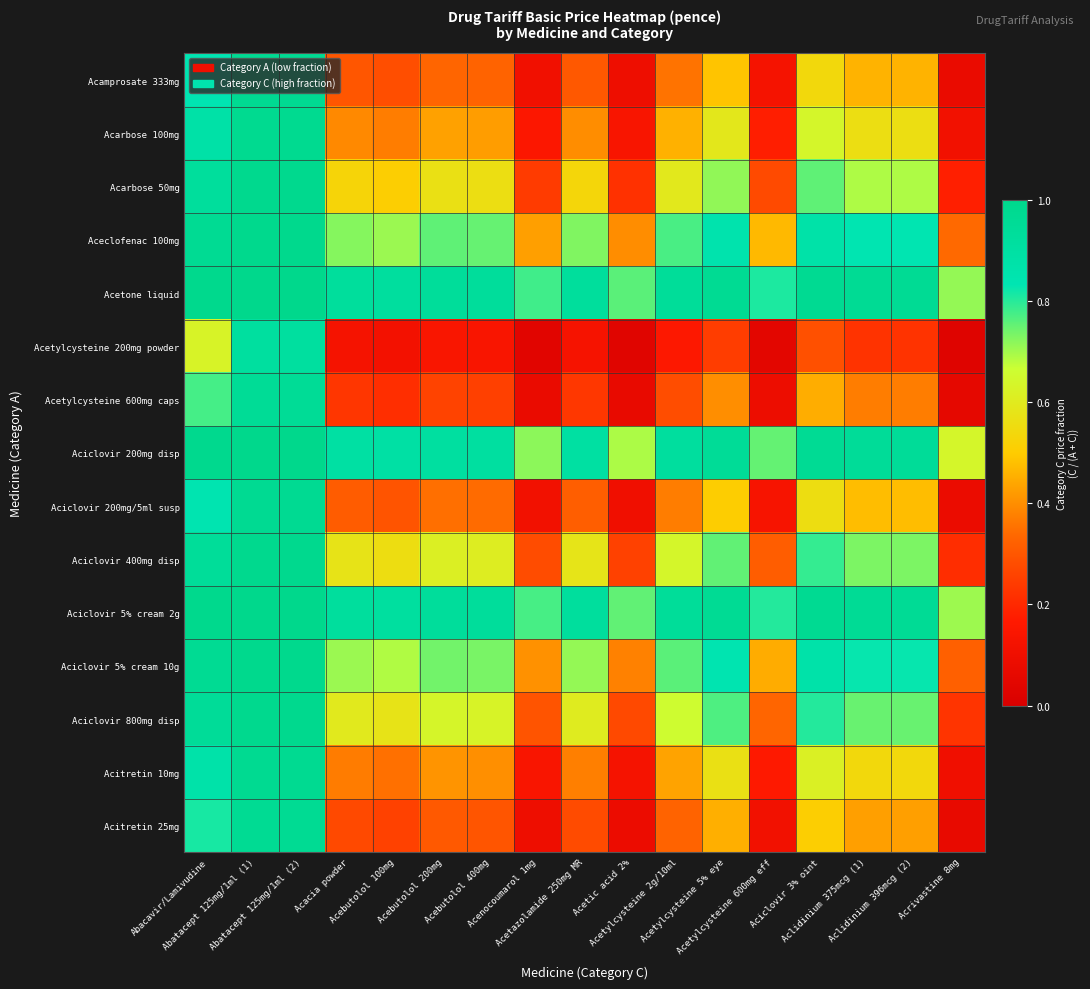

At Aciclovir 3% oint, list the series in order from largest to smallest.

Acetone liquid, Aciclovir 5% cream 2g, Aciclovir 200mg disp, Aceclofenac 100mg, Aciclovir 5% cream 10g, Aciclovir 800mg disp, Aciclovir 400mg disp, Acarbose 50mg, Acarbose 100mg, Acitretin 10mg, Aciclovir 200mg/5ml susp, Acamprosate 333mg, Acitretin 25mg, Acetylcysteine 600mg caps, Acetylcysteine 200mg powder